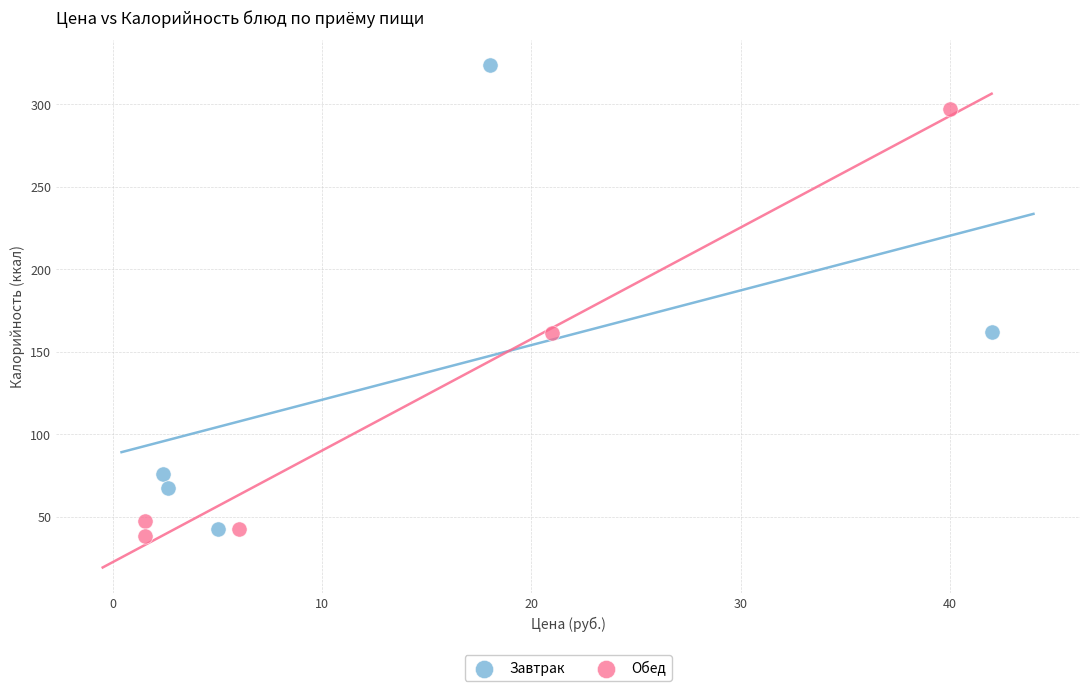

Which series contains the lowest Y value?

Обед